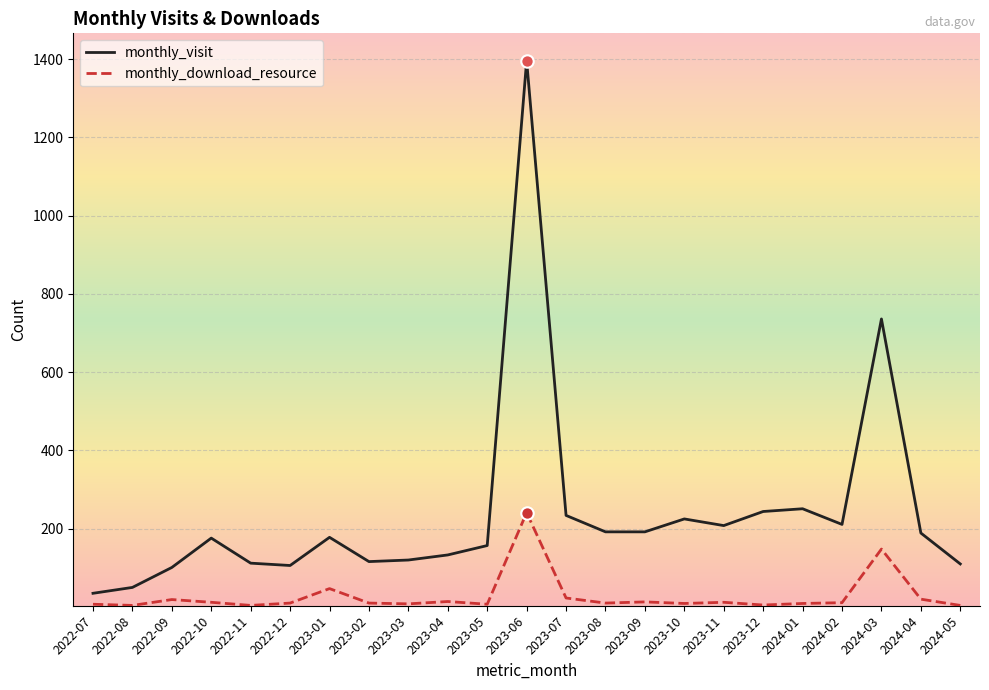

At which category is the sum across all series the highest?

2023-06